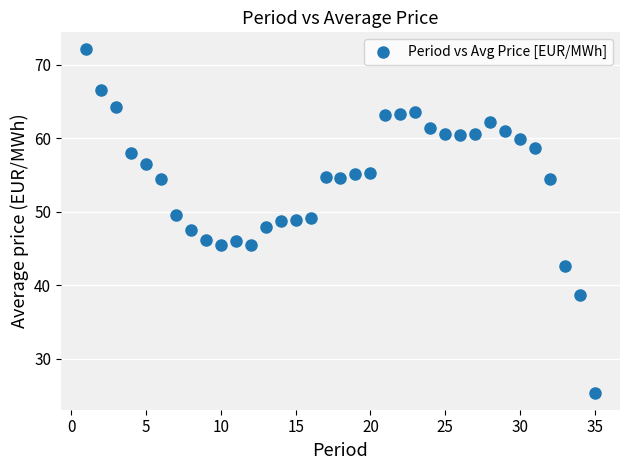

What is the range of X values (max minus min)?

34.0